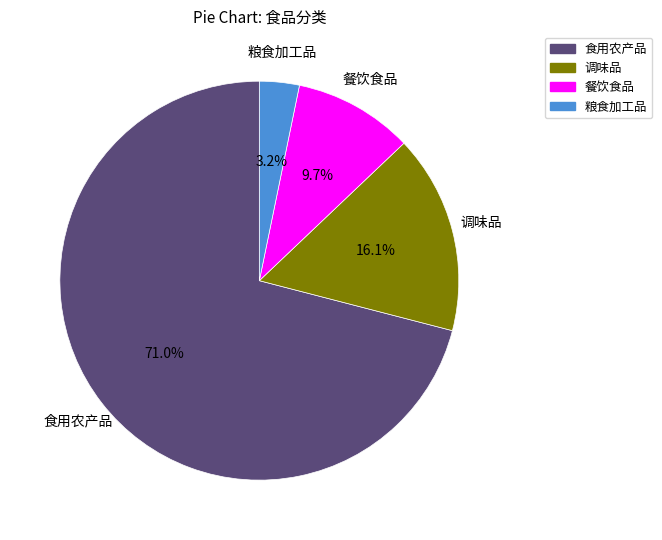

Does 餐饮食品 represent more than half of the total?

No